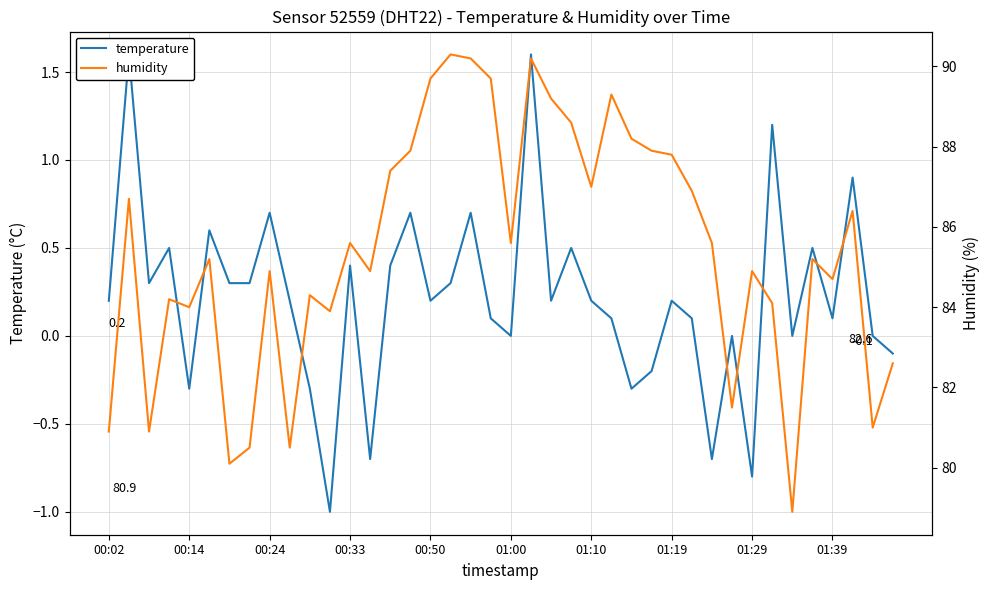

The temperature series shows -1.0 at 11. True or false?

True